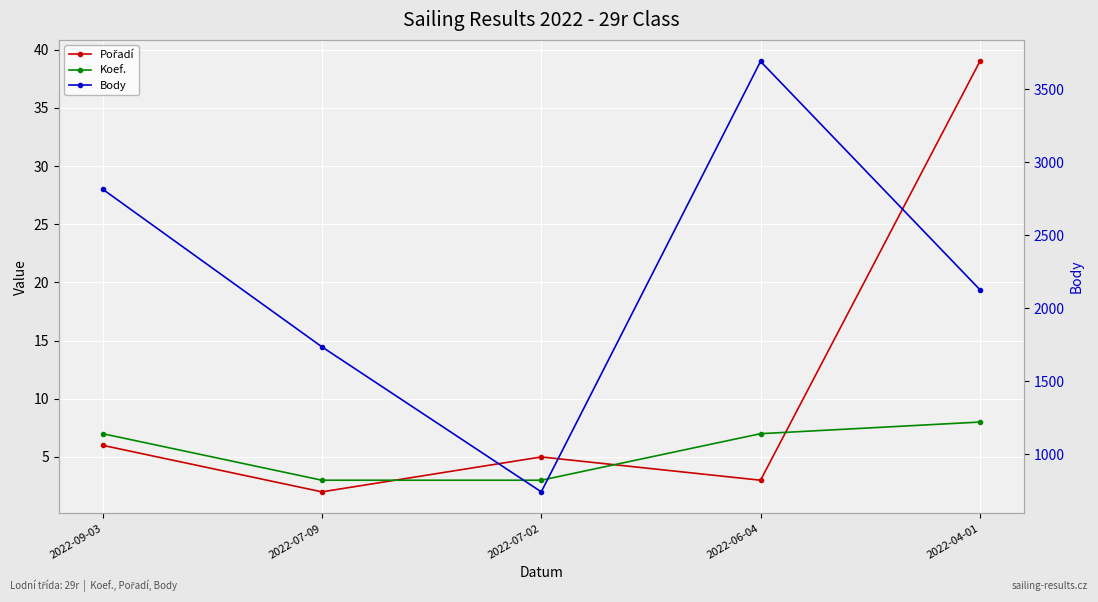

How many values in the Pořadí series are below 5?

2